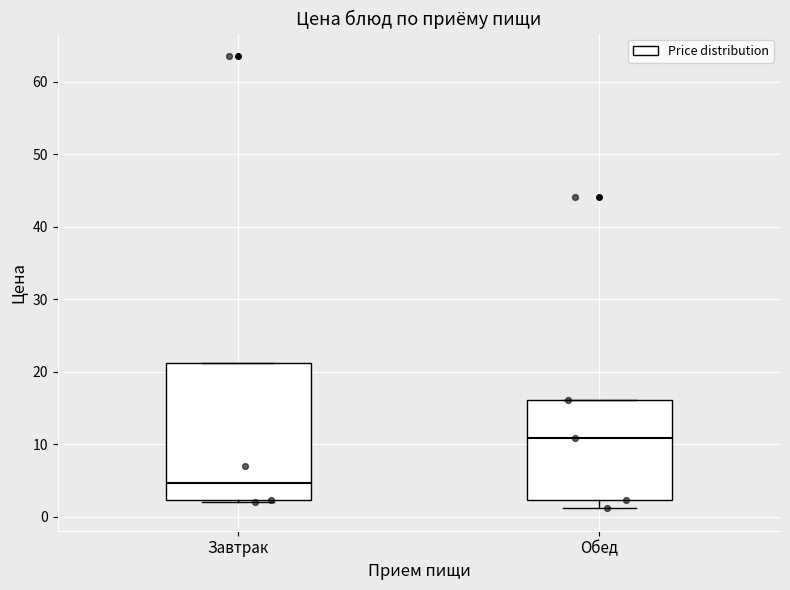

Reading left to right, read every box against the y-axis: the position of its median line, the range the box covers, and the ends of its whiskers. The values are not printed on the chart, so give them approximately, as read against the axis.

Завтрак: median 5, box 2 to 21, whiskers 2 to 21
Обед: median 11, box 2 to 16, whiskers 1 to 16